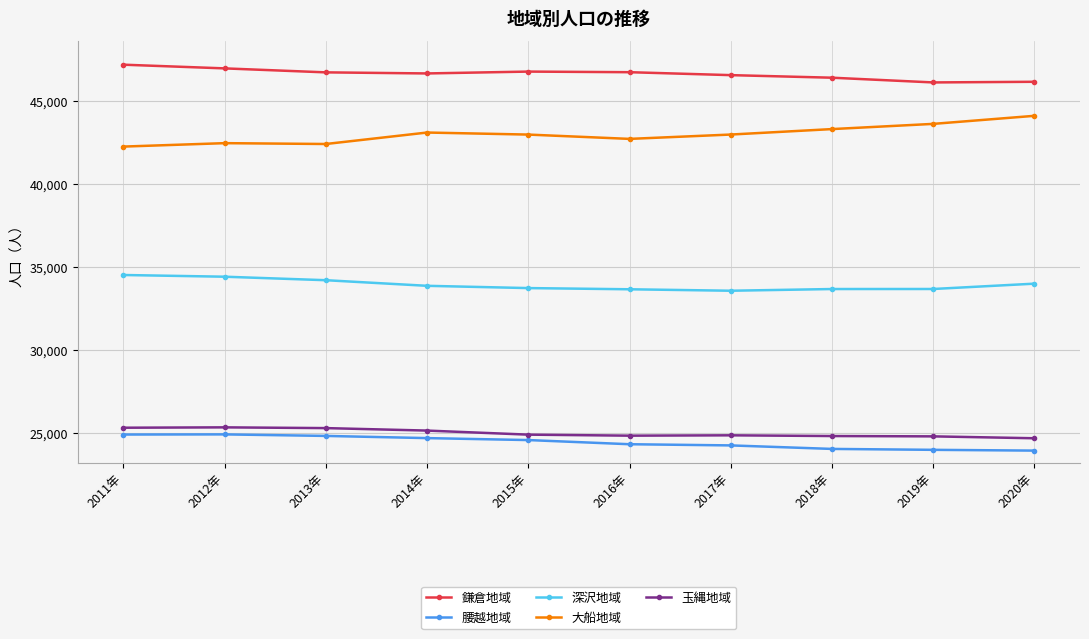

What is the average value of the 鎌倉地域 series?

46651